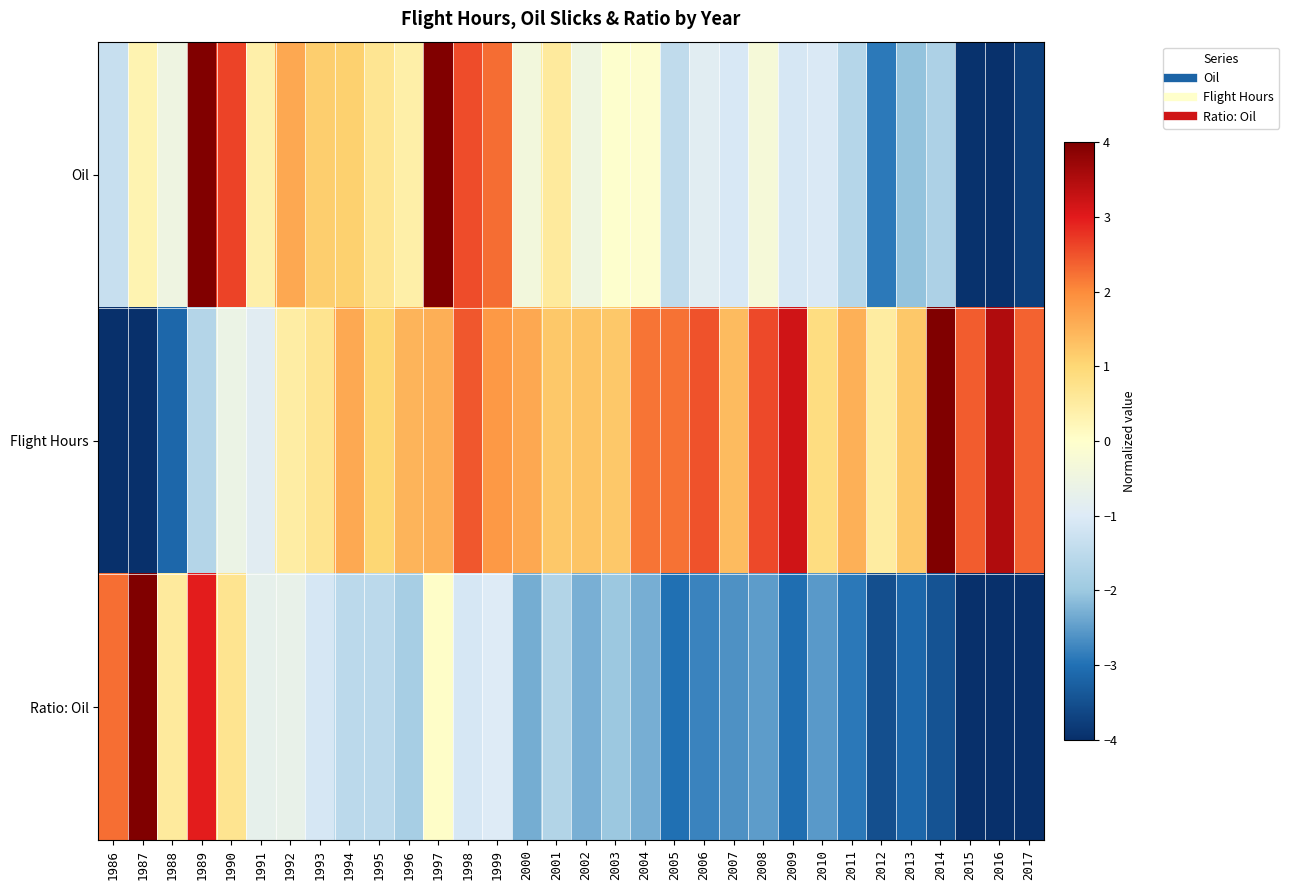

Which series has the widest spread of values?

Flight Hours